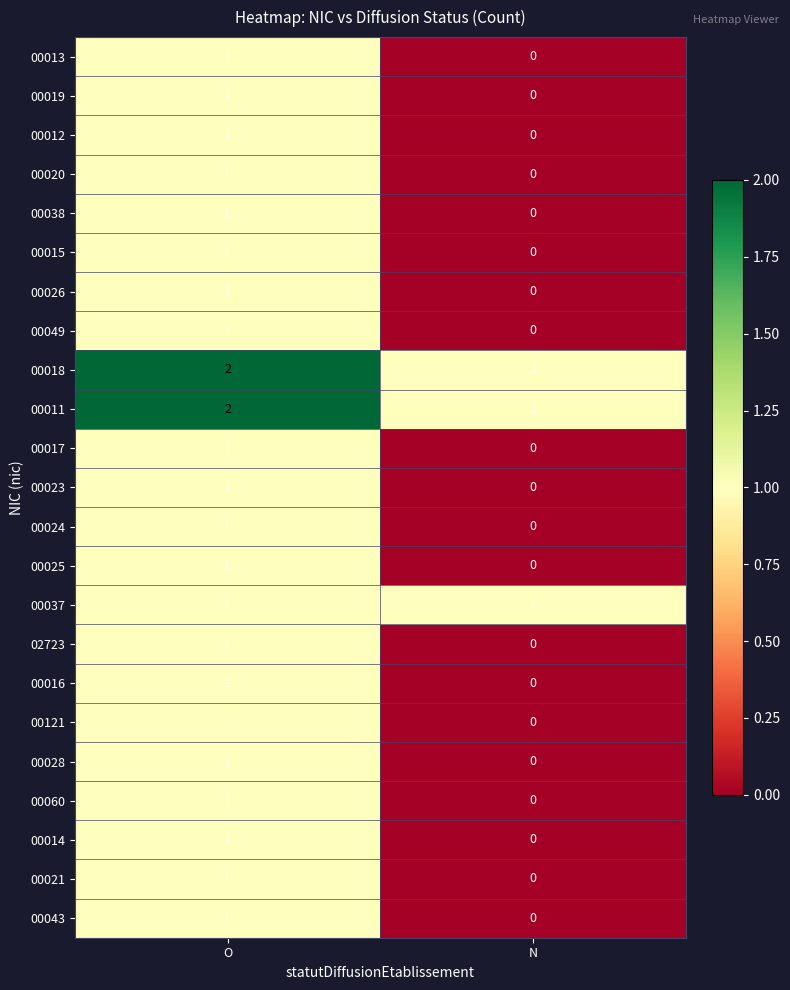

The 00049 series shows 0 at O. True or false?

False